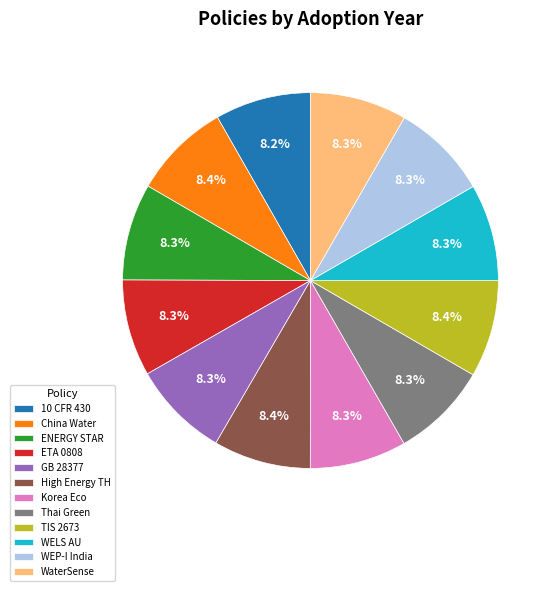

What percentage do WaterSense and ETA 0808 together represent?

16.6%